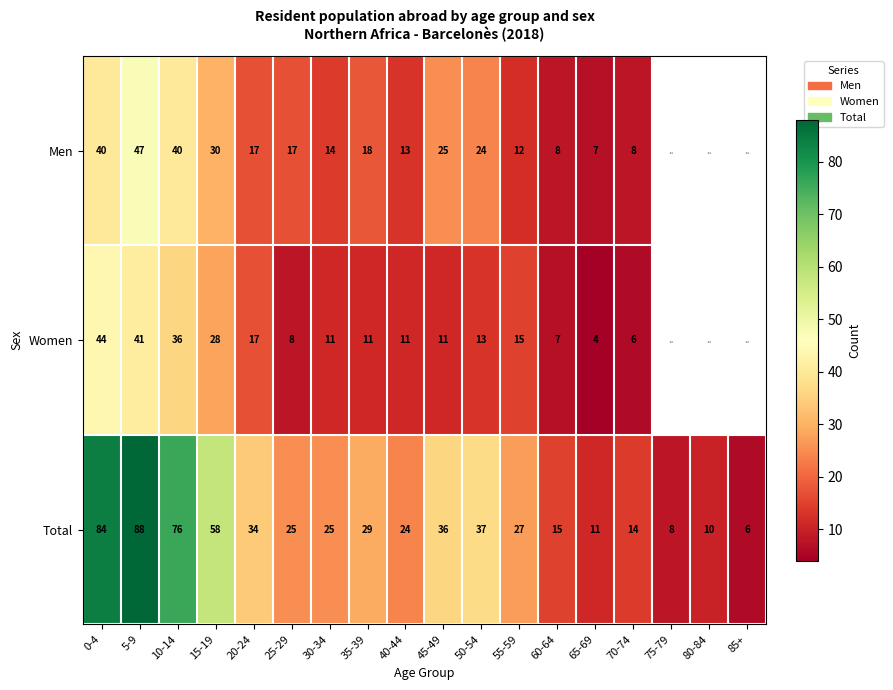

At which category is the sum across all series the highest?

5-9